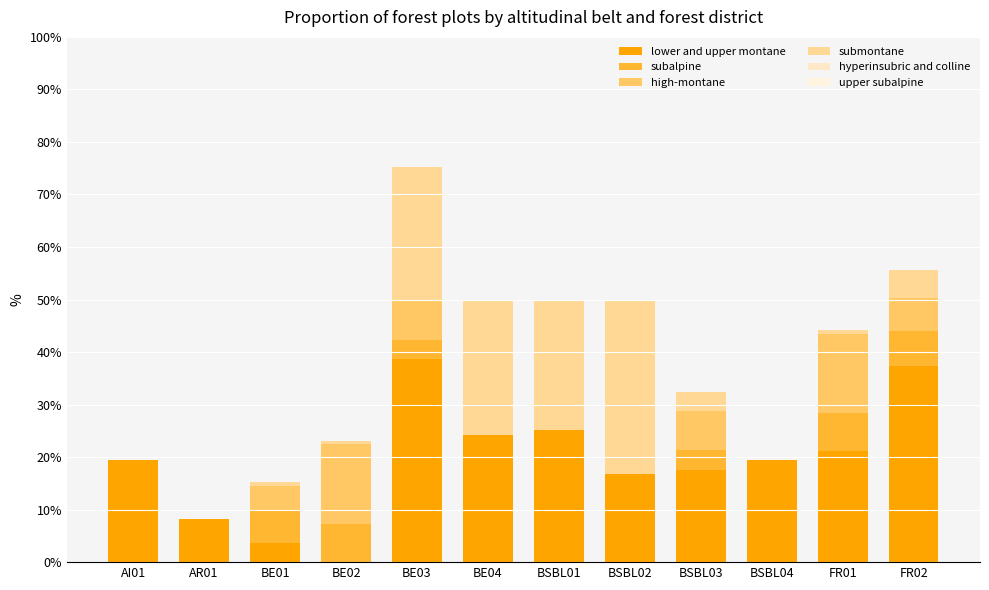

Does the chart contain stacked bars?

Yes